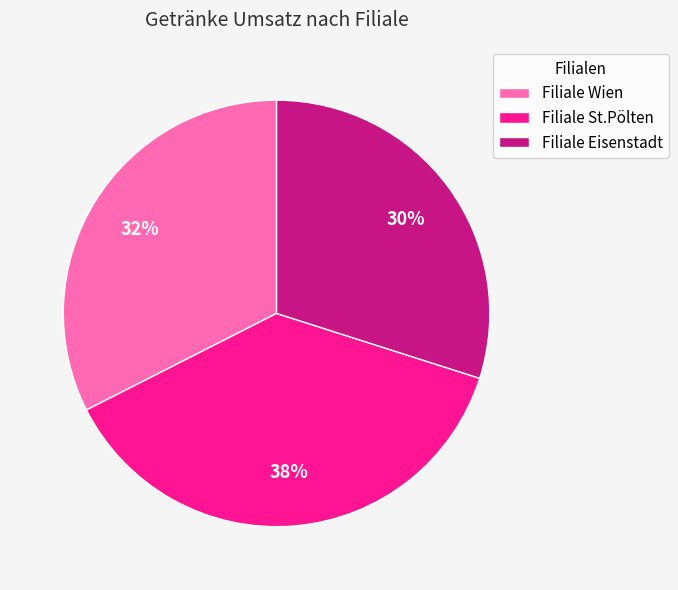

Is the sum of Filiale Wien and Filiale Eisenstadt greater than half?

Yes